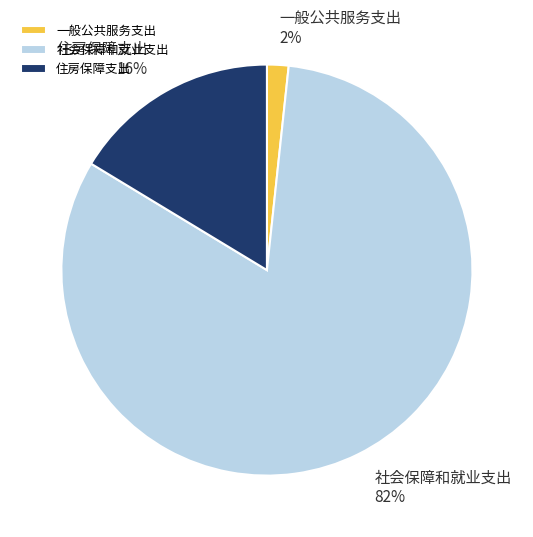

How many segments does this pie chart have?

3